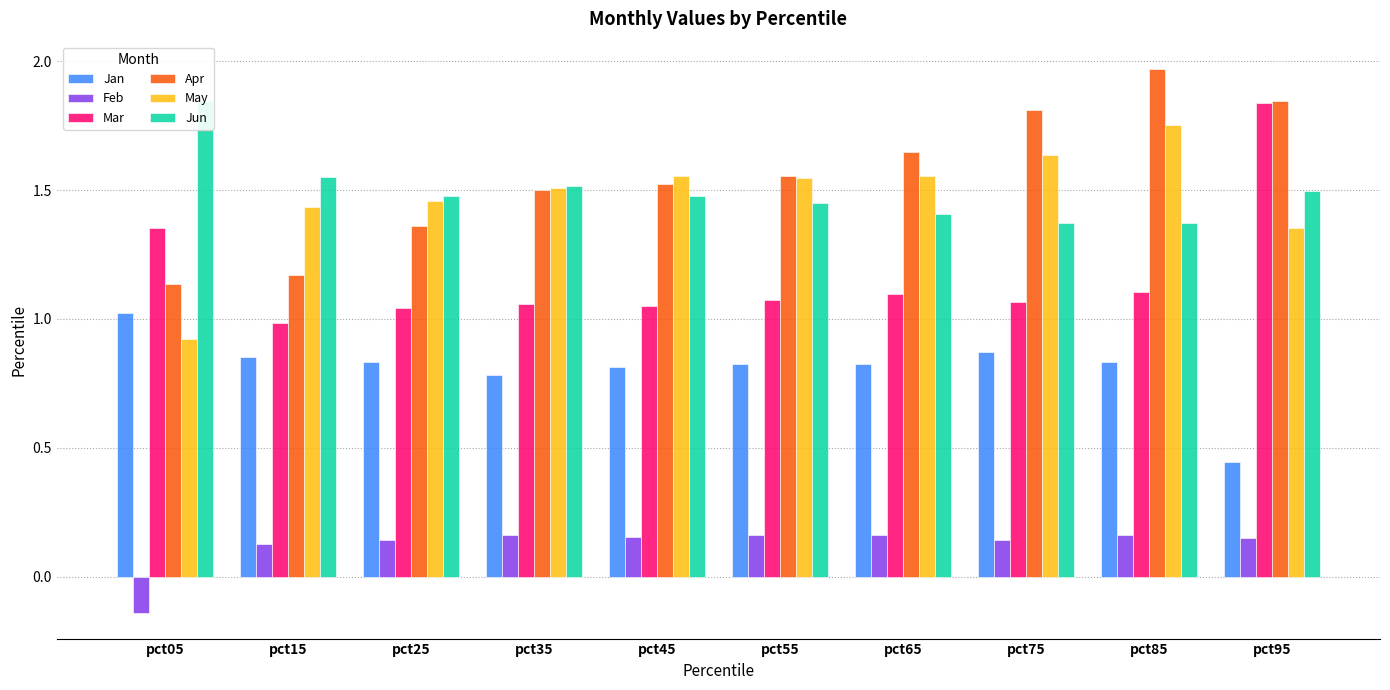

Rank the series at pct95 from highest to lowest value.

Apr, Mar, Jun, May, Jan, Feb